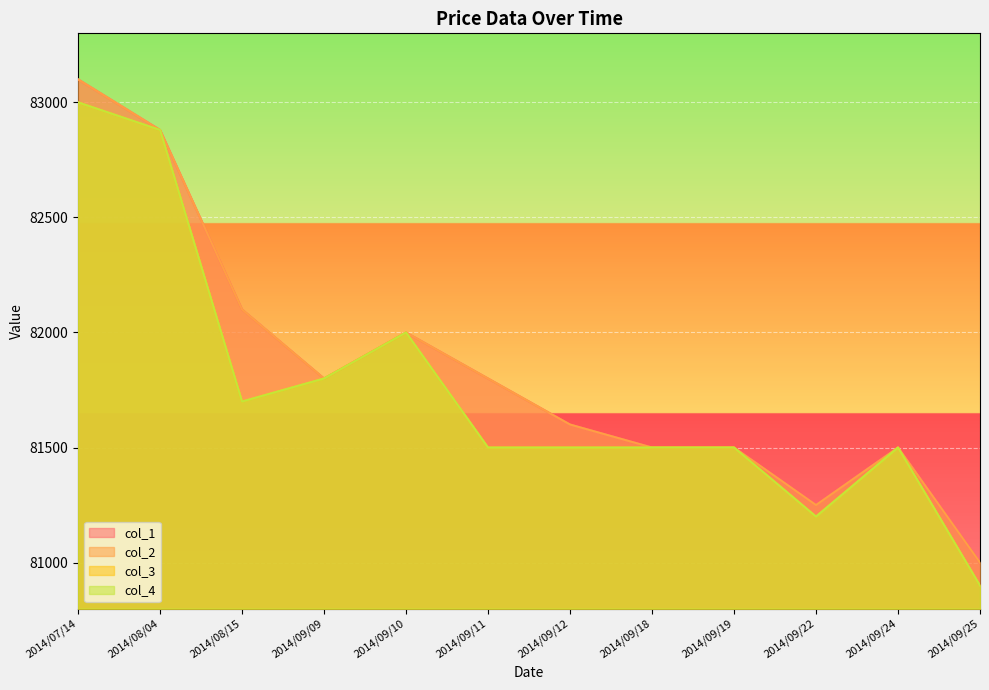

List the series in order of their peak value, lowest first.

col_3, col_4, col_1, col_2